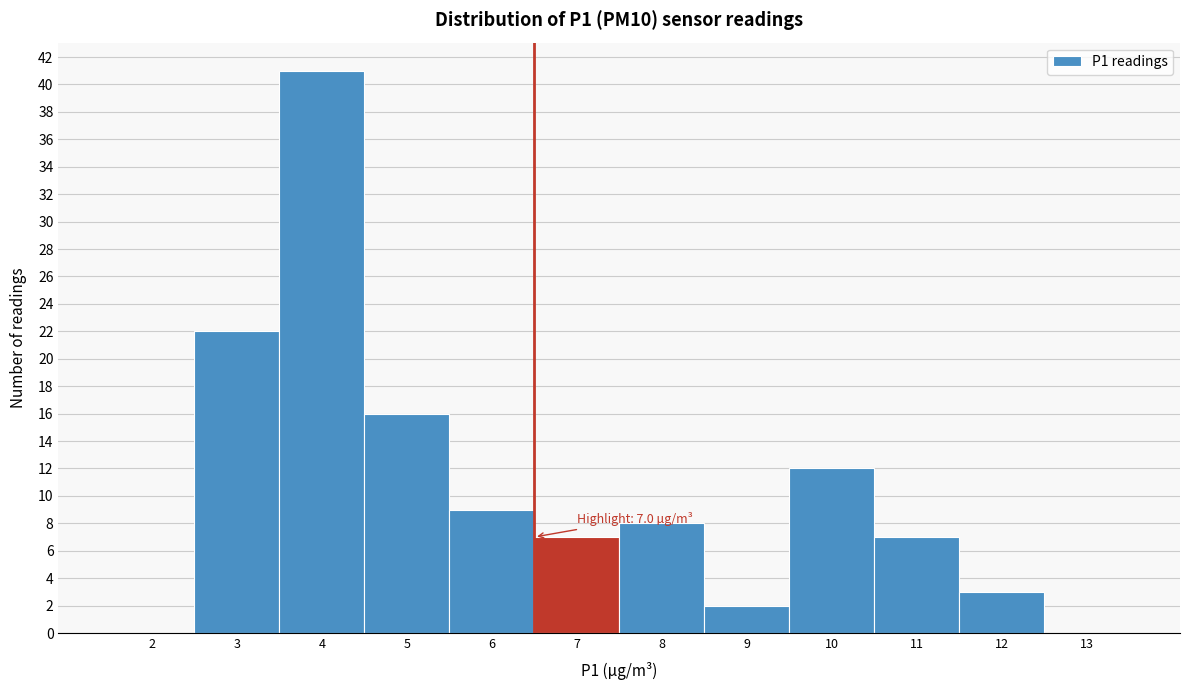

Reading left to right, list all the values displayed in this chart.

2=0	3=22	4=41	5=16	6=9	7=7	8=8	9=2	10=12	11=7	12=3	13=0